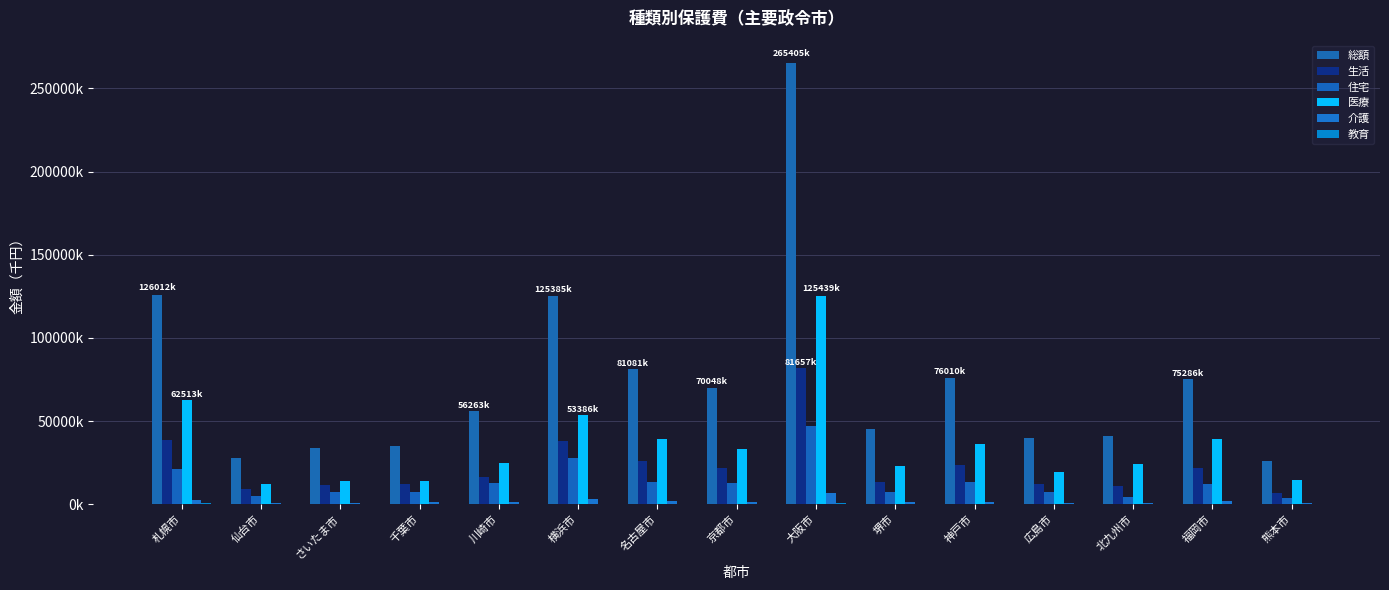

Reading left to right, what are all the values shown in this chart?

総額: 札幌市=126012275	仙台市=27947952	さいたま市=33947730	千葉市=35132785	川崎市=56262737	横浜市=125384789	名古屋市=81081215	京都市=70047846	大阪市=265405356	堺市=45143342	神戸市=76009622	広島市=39754325	北九州市=41091281	福岡市=75285821	熊本市=25899506
生活: 札幌市=38677264	仙台市=9415368	さいたま市=11287172	千葉市=12218562	川崎市=16198704	横浜市=38203838	名古屋市=25781009	京都市=21515733	大阪市=81657411	堺市=13307817	神戸市=23793016	広島市=11900354	北九州市=11098438	福岡市=21583840	熊本市=6873686
住宅: 札幌市=20965069	仙台市=4874198	さいたま市=7249228	千葉市=7306619	川崎市=12893697	横浜市=27993873	名古屋市=13173629	京都市=12911222	大阪市=46837892	堺市=7028418	神戸市=13157613	広島市=7312547	北九州市=4584595	福岡市=12022673	熊本市=3571042
医療: 札幌市=62513199	仙台市=12421795	さいたま市=14056155	千葉市=14110381	川崎市=24995616	横浜市=53386306	名古屋市=38926380	京都市=33328619	大阪市=125439026	堺市=22979565	神戸市=36228244	広島市=19275968	北九州市=23876975	福岡市=39080511	熊本市=14351051
介護: 札幌市=2284754	仙台市=638198	さいたま市=959780	千葉市=1104125	川崎市=1470450	横浜市=3245398	名古屋市=2108847	京都市=1425632	大阪市=6758947	堺市=1154681	神戸市=1406309	広島市=683868	北九州市=850547	福岡市=1671331	熊本市=575683
教育: 札幌市=570612	仙台市=126759	さいたま市=113260	千葉市=107876	川崎市=191781	横浜市=350058	名古屋市=251413	京都市=294686	大阪市=427157	堺市=146395	神戸市=313015	広島市=168300	北九州市=118857	福岡市=261859	熊本市=87764